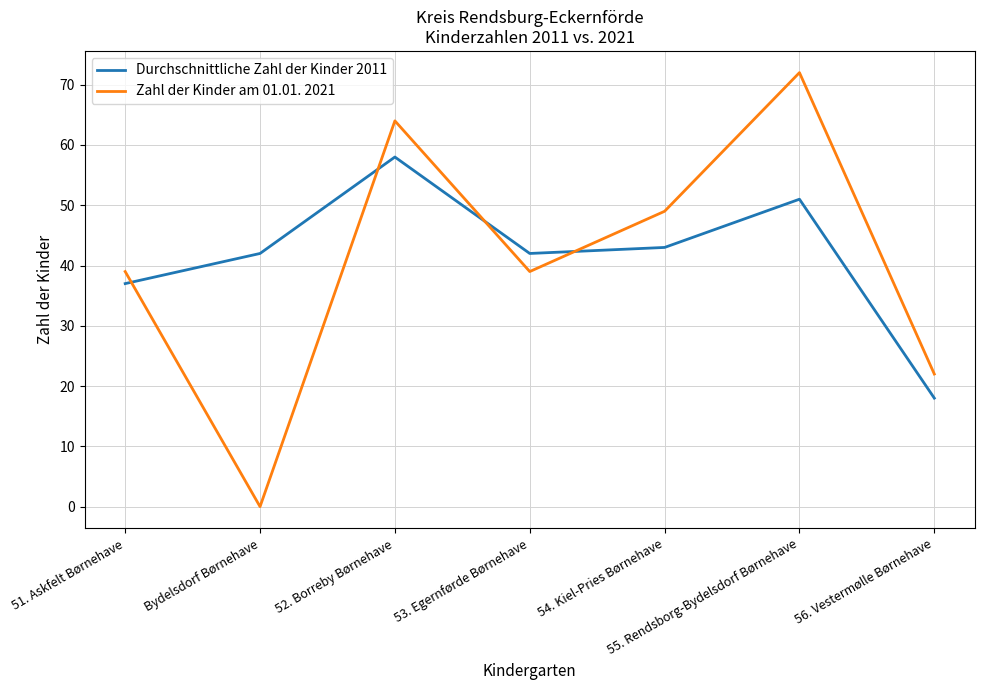

Between Bydelsdorf Børnehave and 53. Egernførde Børnehave, which series saw the biggest shift?

Zahl der Kinder am 01.01. 2021